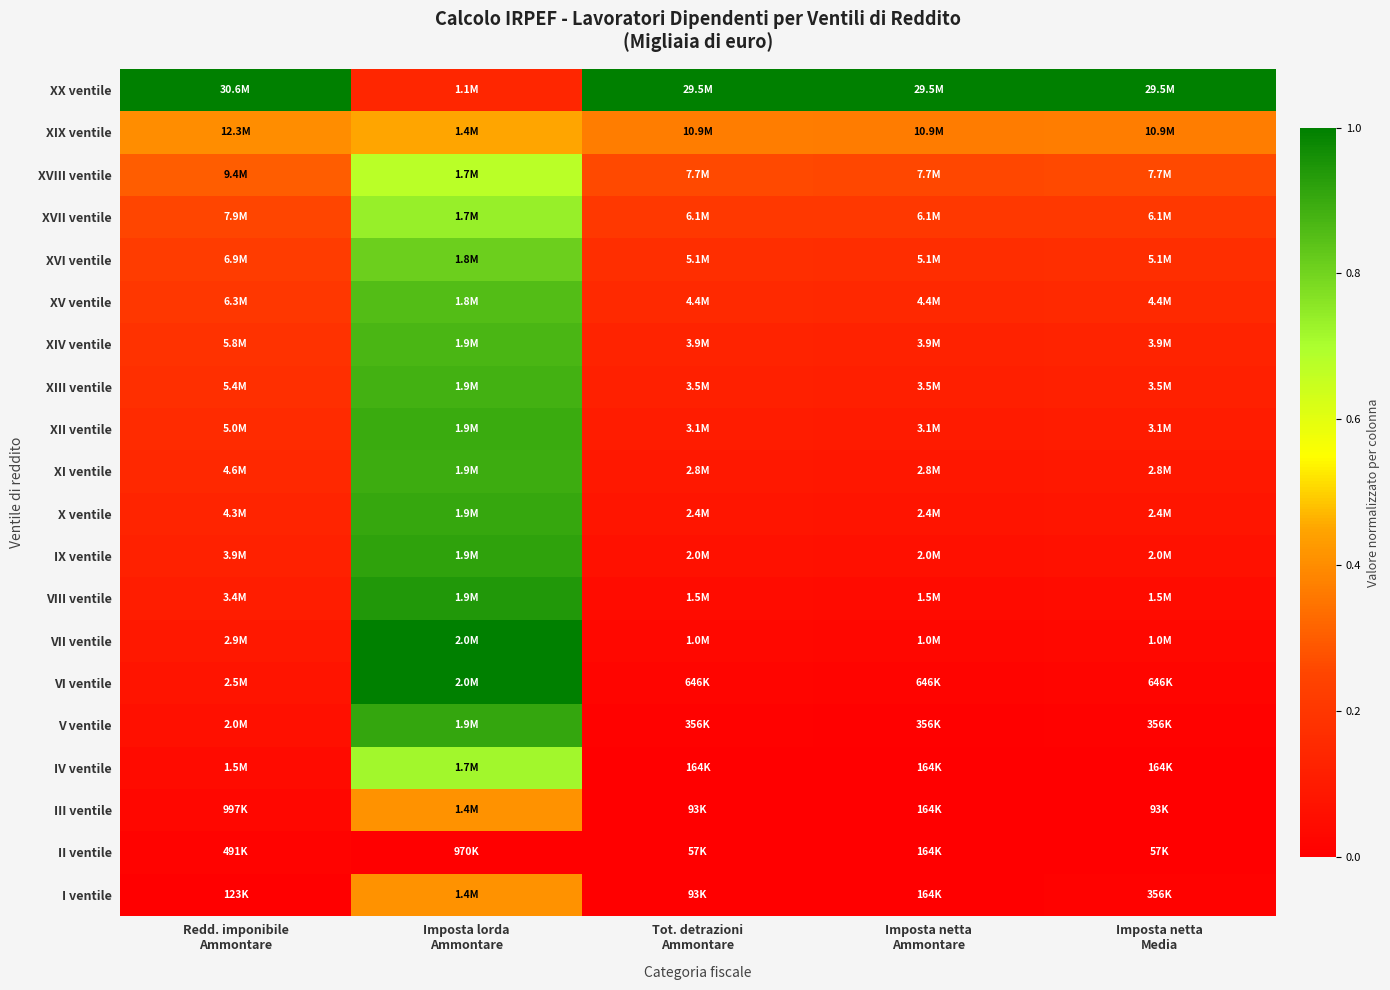

Which series has the largest total across all categories?

XX ventile